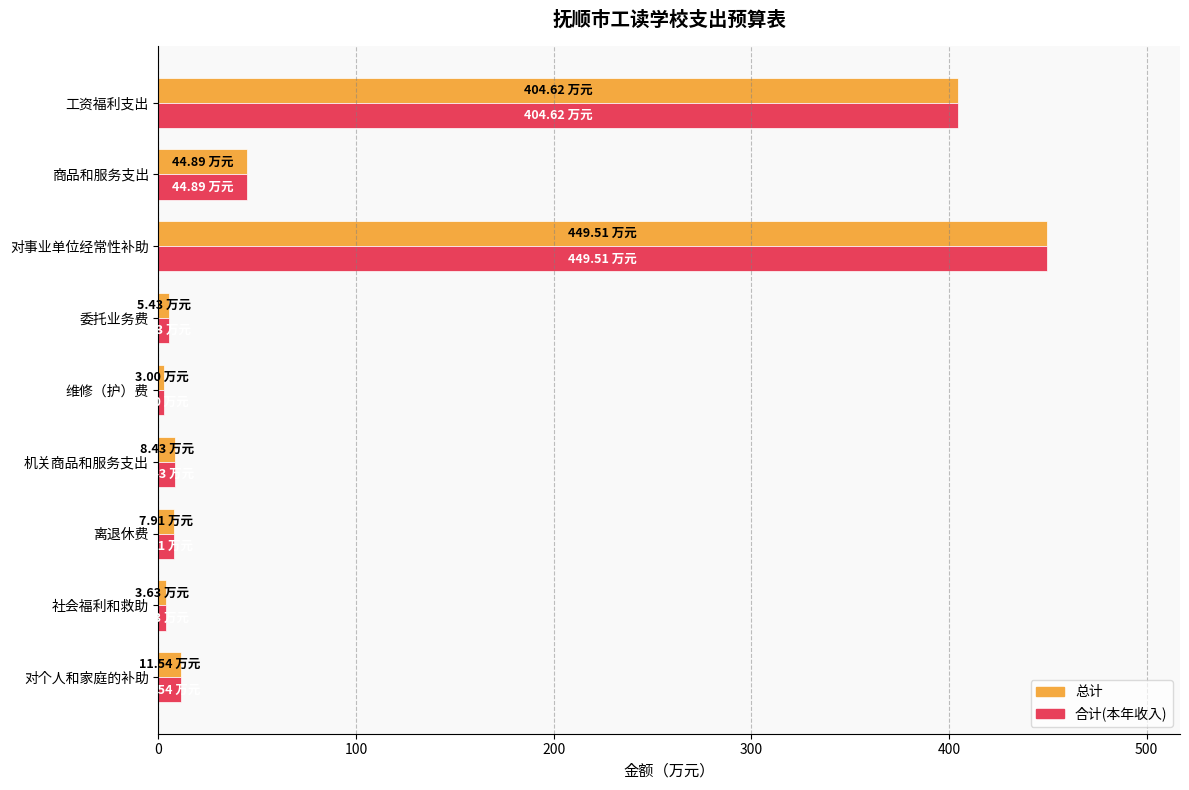

What is the sum of all 合计(本年收入) values?

939.0